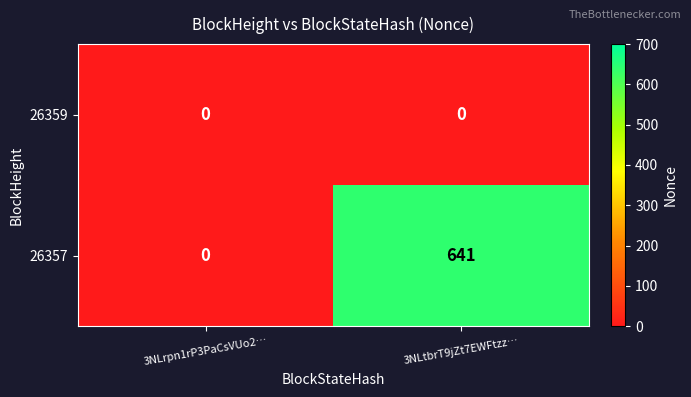

Reading left to right, transcribe all the data shown in this chart.

26359: 0	0
26357: 0	641